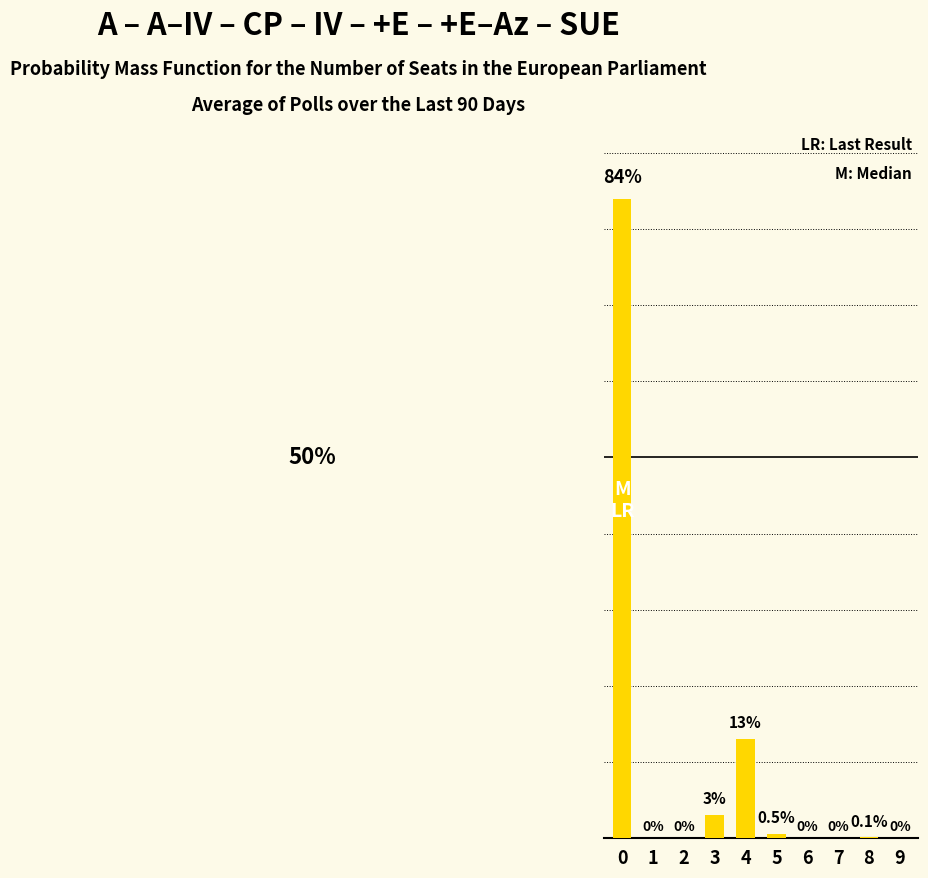

Does the chart contain stacked bars?

No